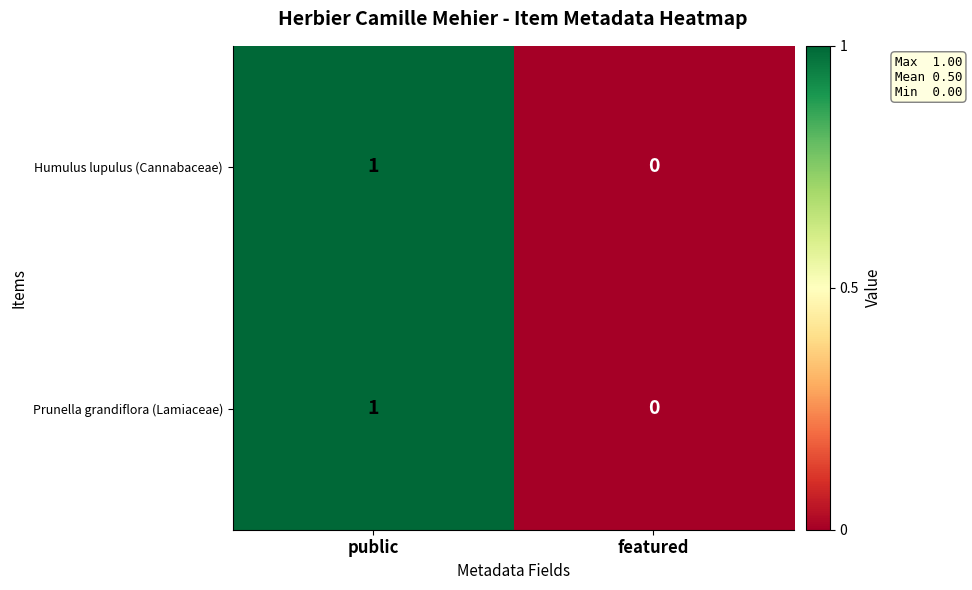

What is the total value across all series at public?

2